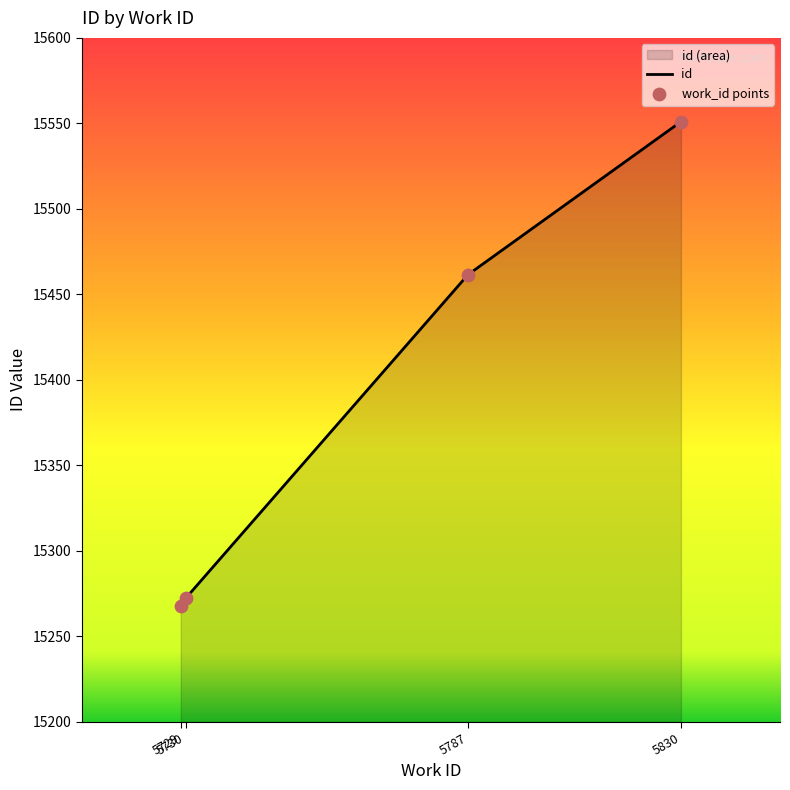

Is the value of work_id points at 5729 greater than the value of id at 5830?

No